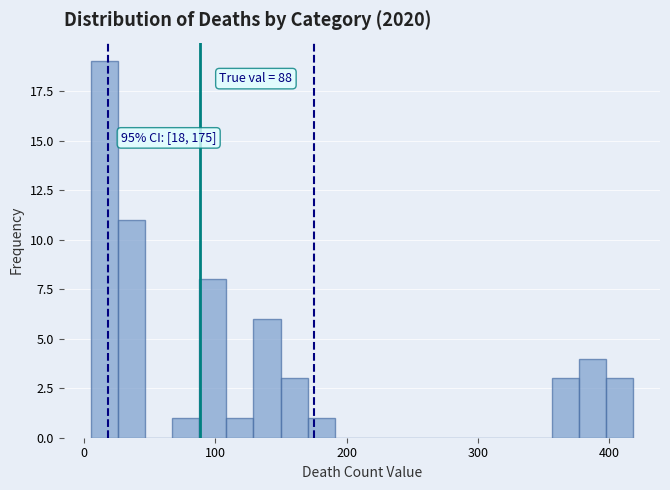

Read against the x-axis, roughly where is the centre of the tallest bar?

20